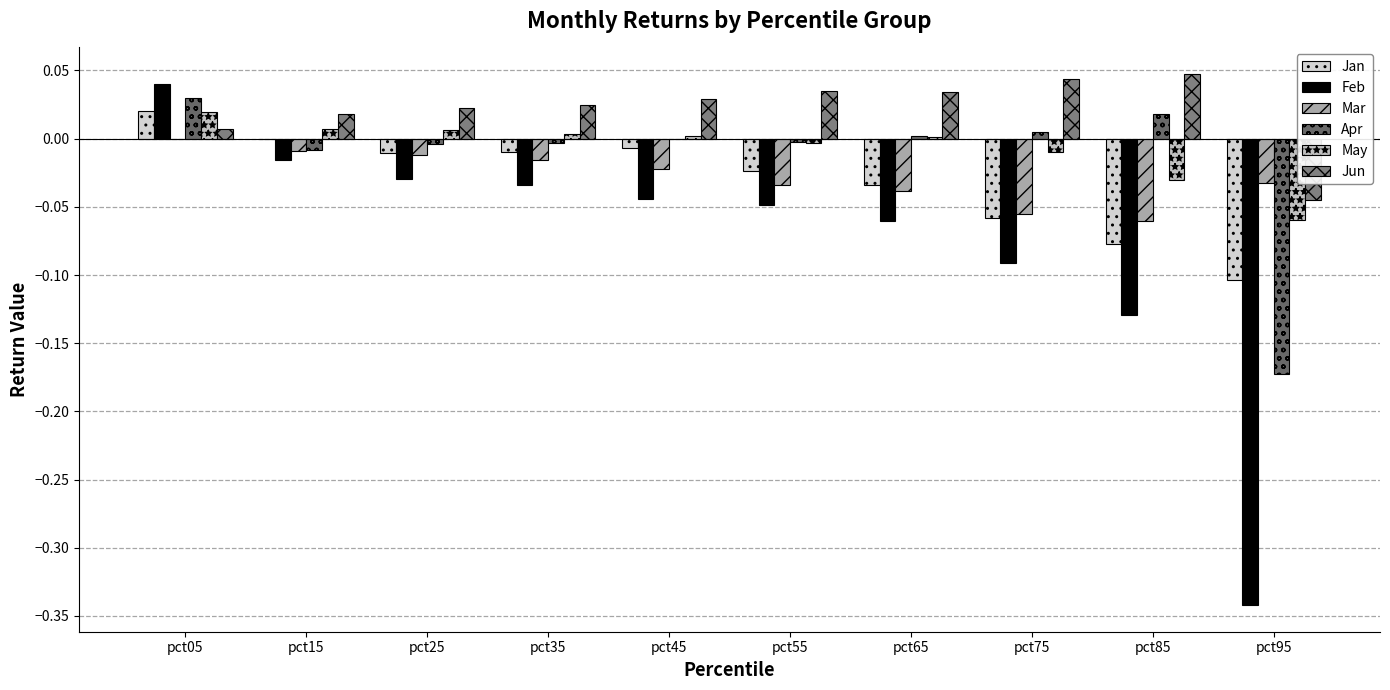

Are the bars grouped side by side (vs. stacked)?

Yes